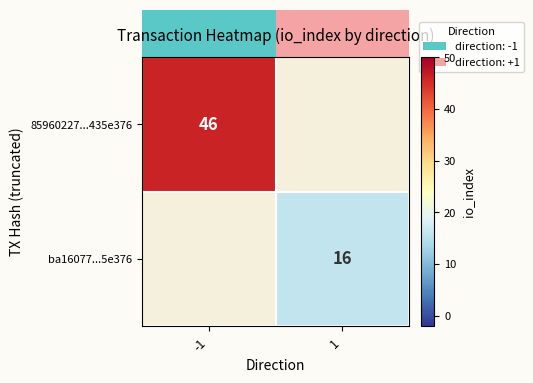

At which category is the sum across all series the highest?

-1